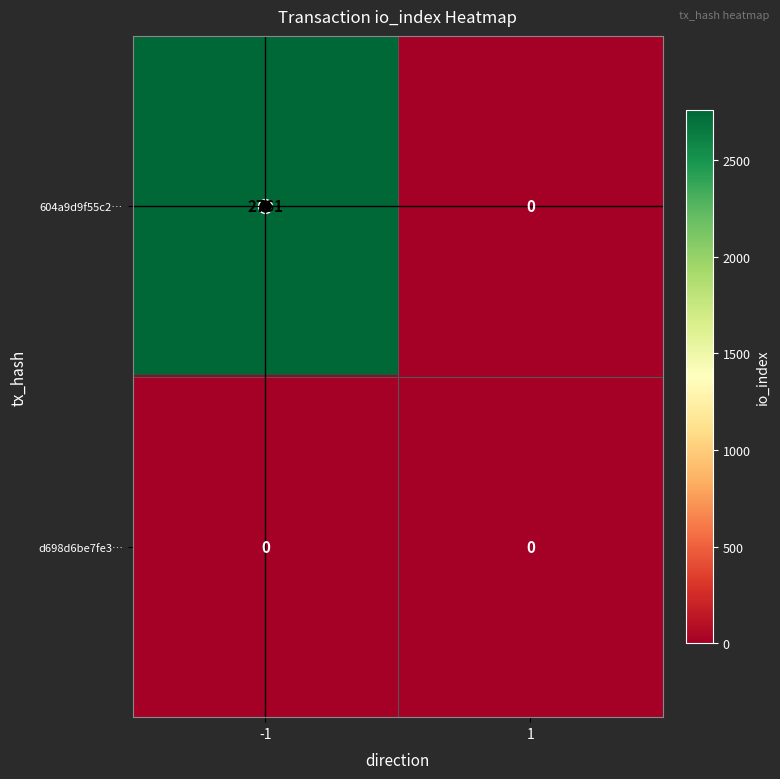

Which series changed the most between -1 and 1?

604a9d9f55c2…